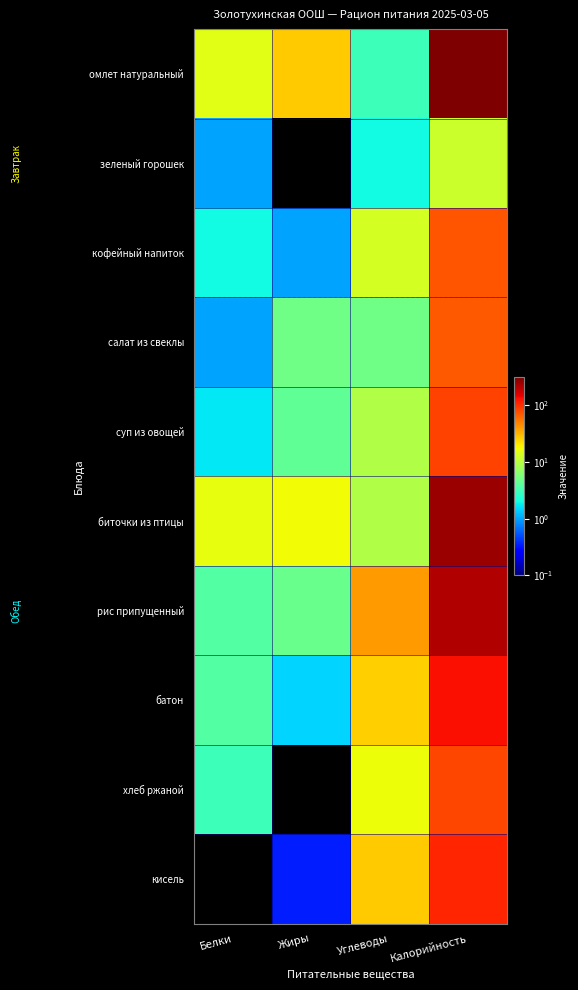

What is the difference between the highest and lowest values at Углеводы?

37.3